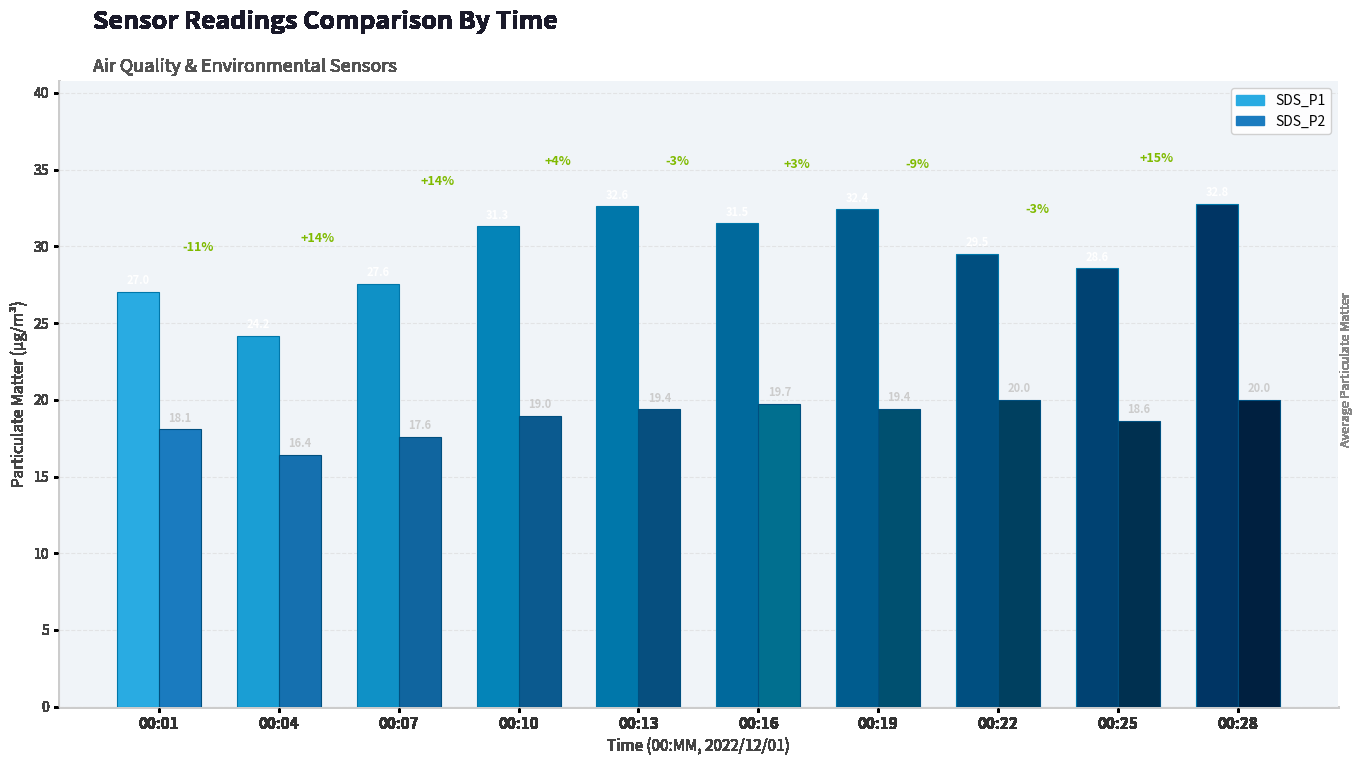

At 00:28, list the series in order from largest to smallest.

SDS_P1, SDS_P2